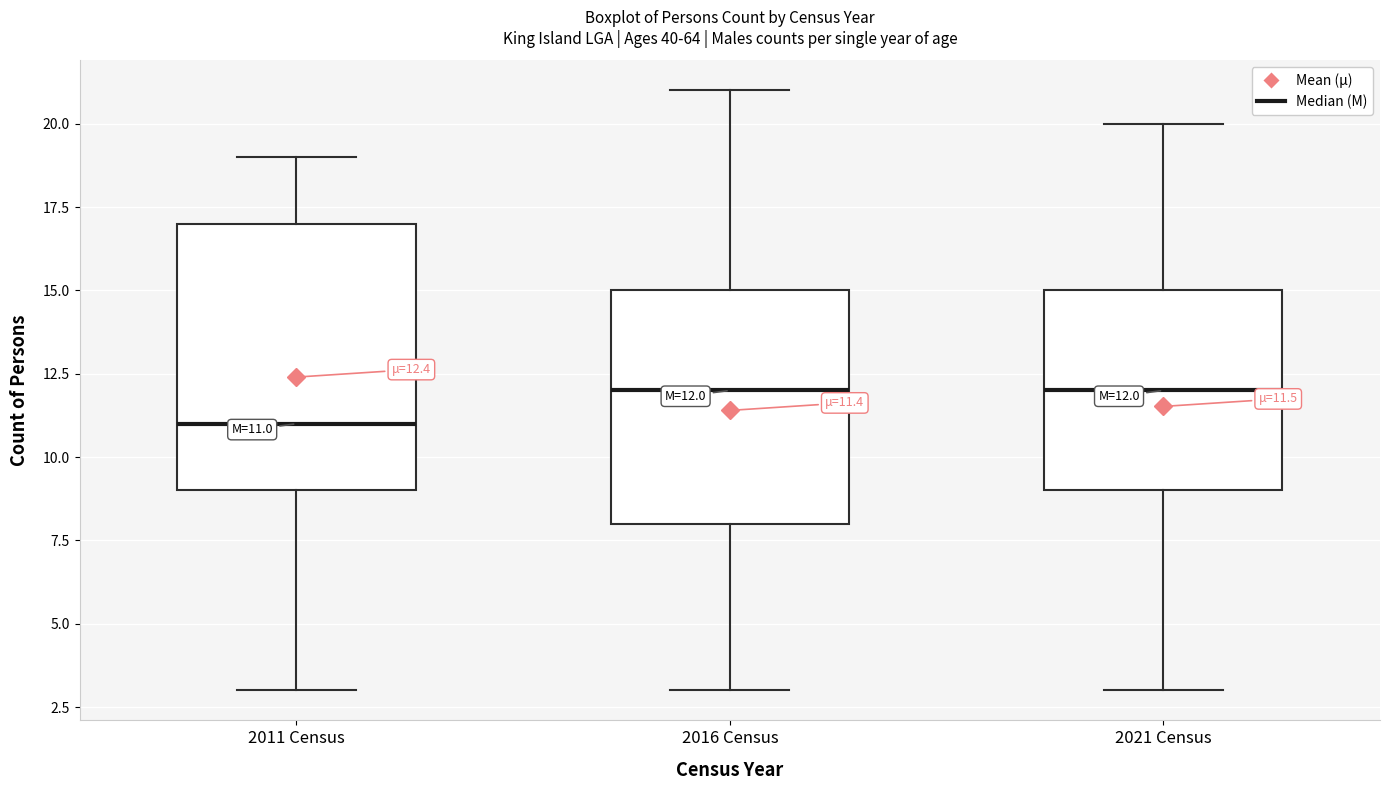

Comparing the boxes themselves (not the whiskers), which one is the tallest?

2011 Census